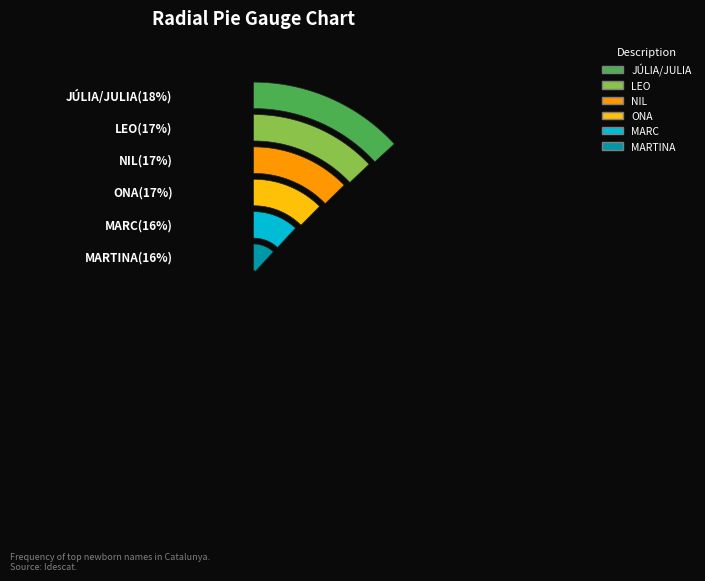

Rank the categories by value from lowest to highest.

MARTINA, MARC, ONA, NIL, LEO, JÚLIA/JULIA